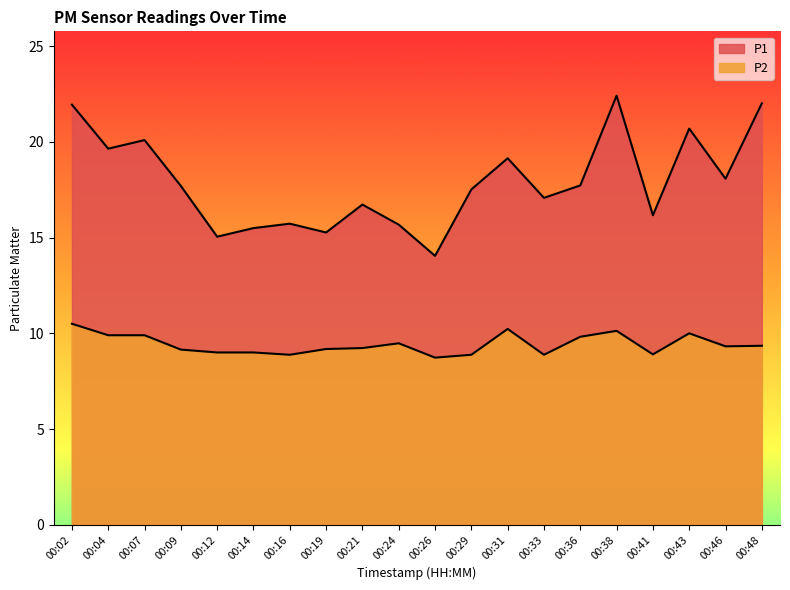

What is the total value across all series at 00:09?

26.9